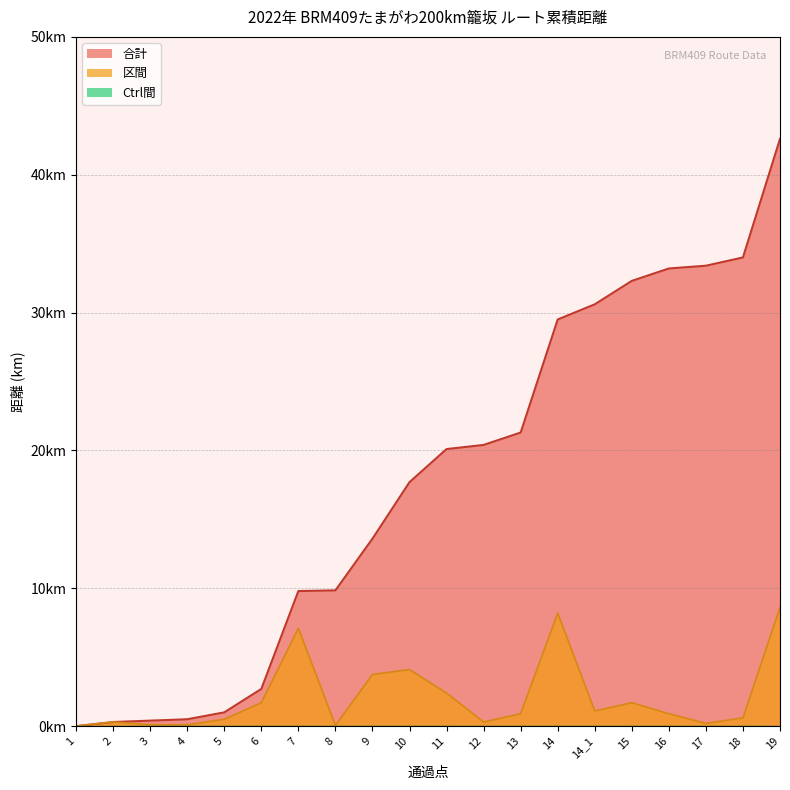

How many categories are shown in the chart?

20